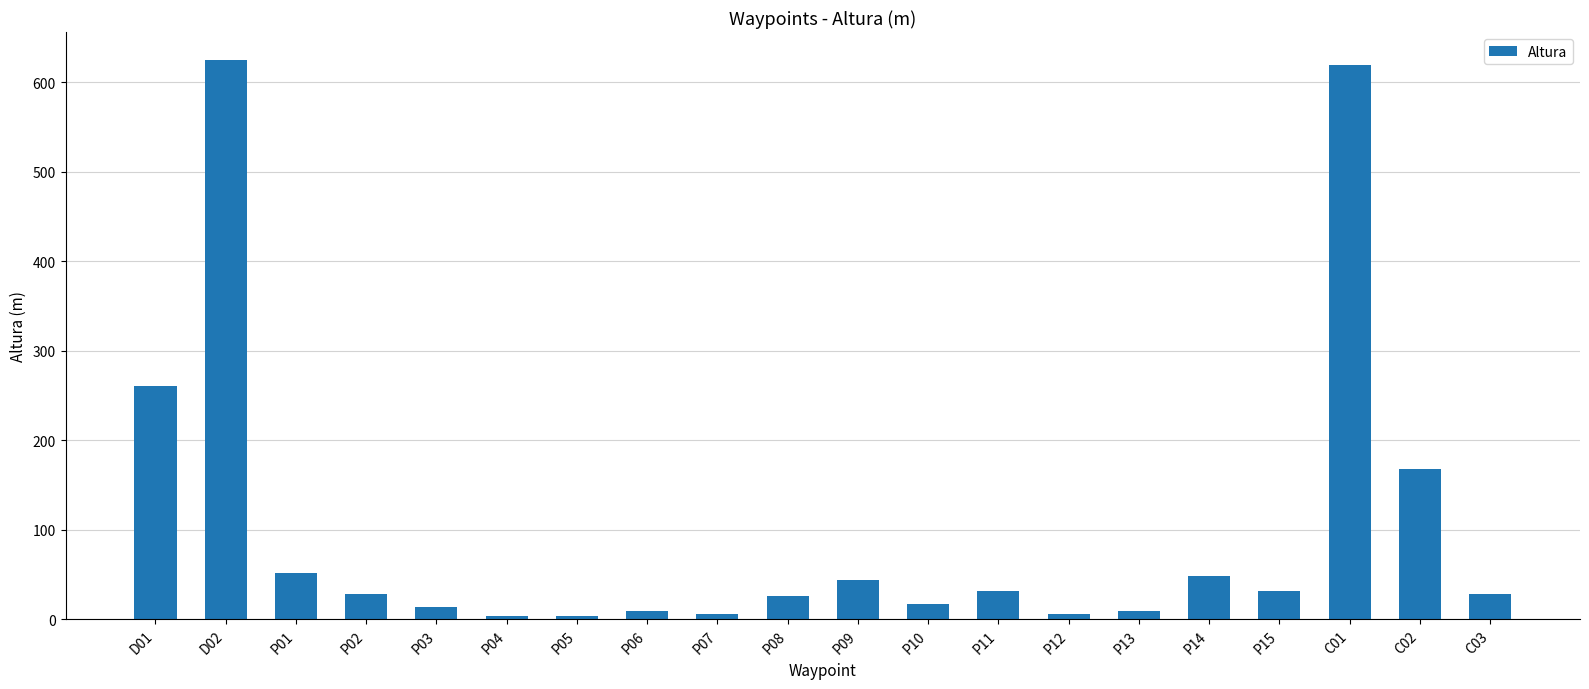

What is the value of the 7th bar from the left?

3